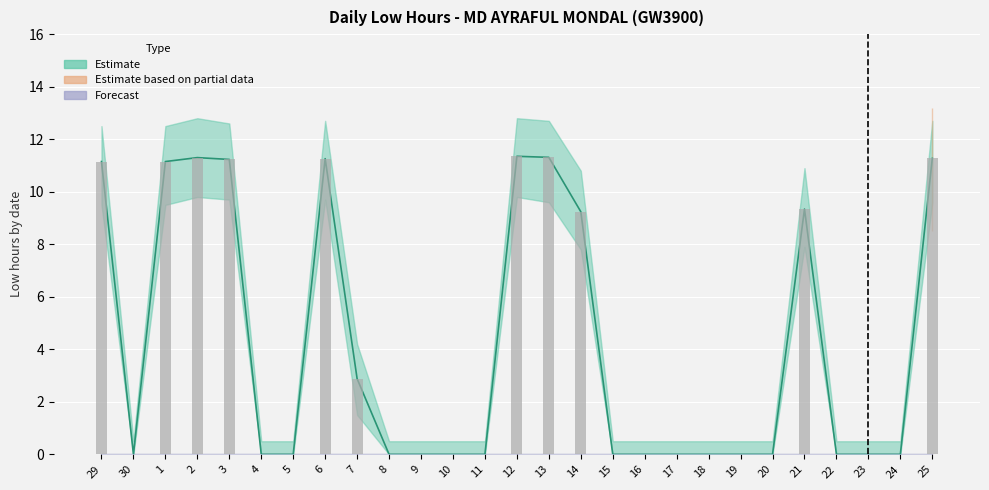

What is the difference between the maximum and minimum values?

11.3